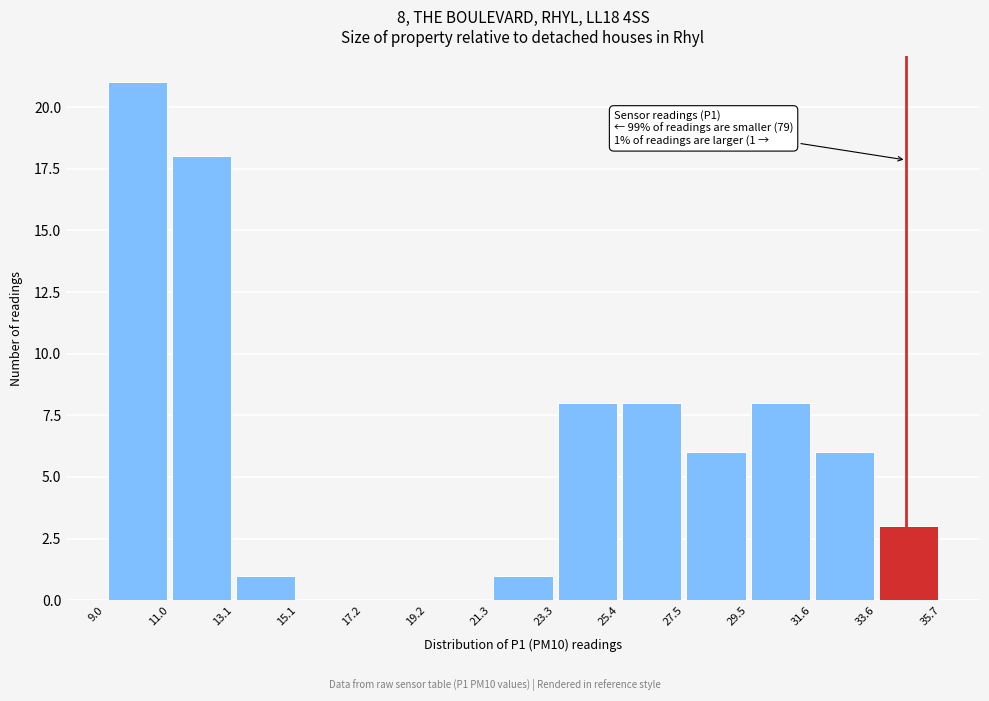

Over which range of the x-axis is the bar tallest?

9.0 to 11.0